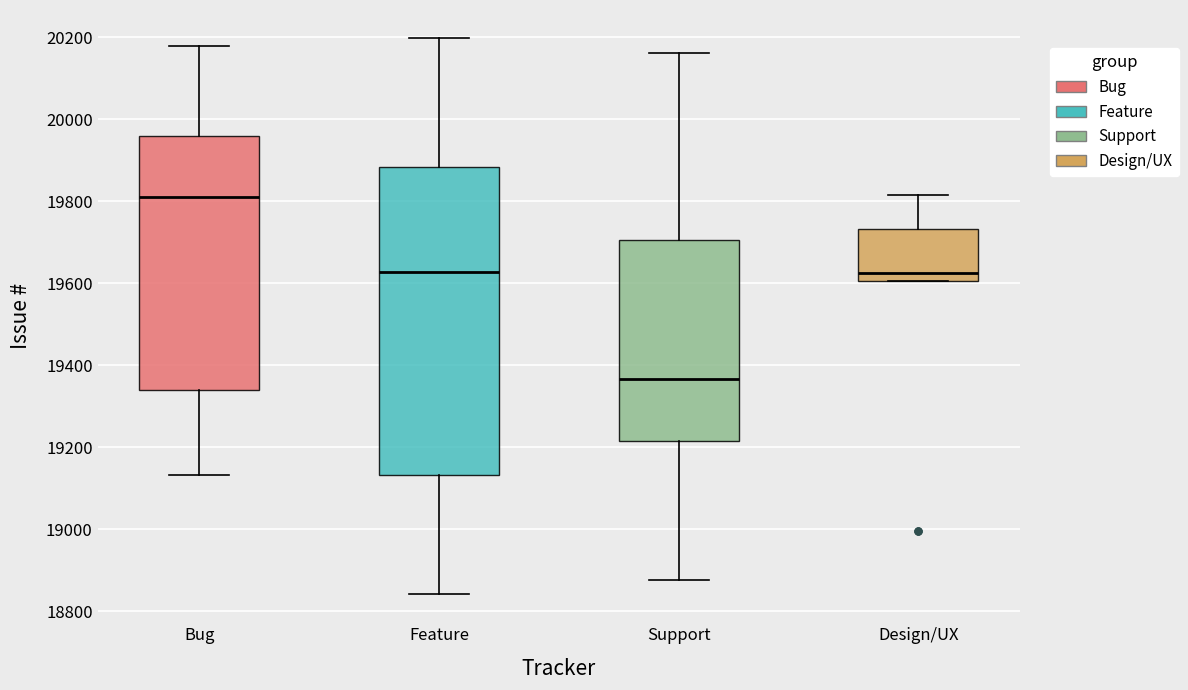

Comparing the boxes themselves (not the whiskers), which one is the tallest?

Feature